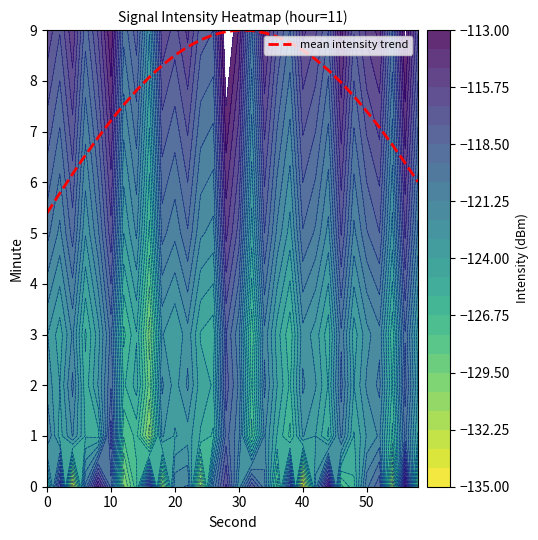

What is the change in value from 50 to 11?

+1.5